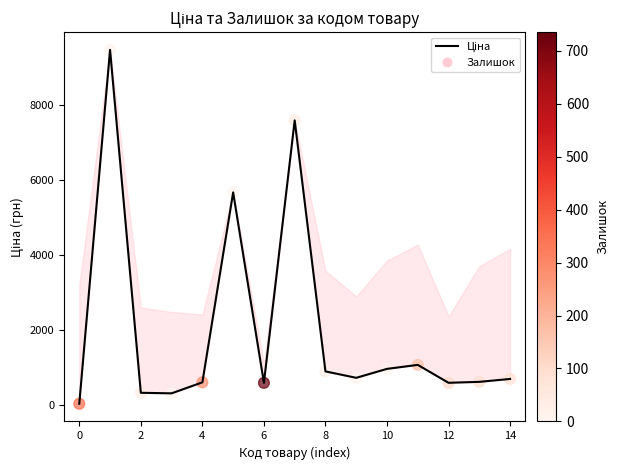

Which series has the largest total across all categories?

Ціна